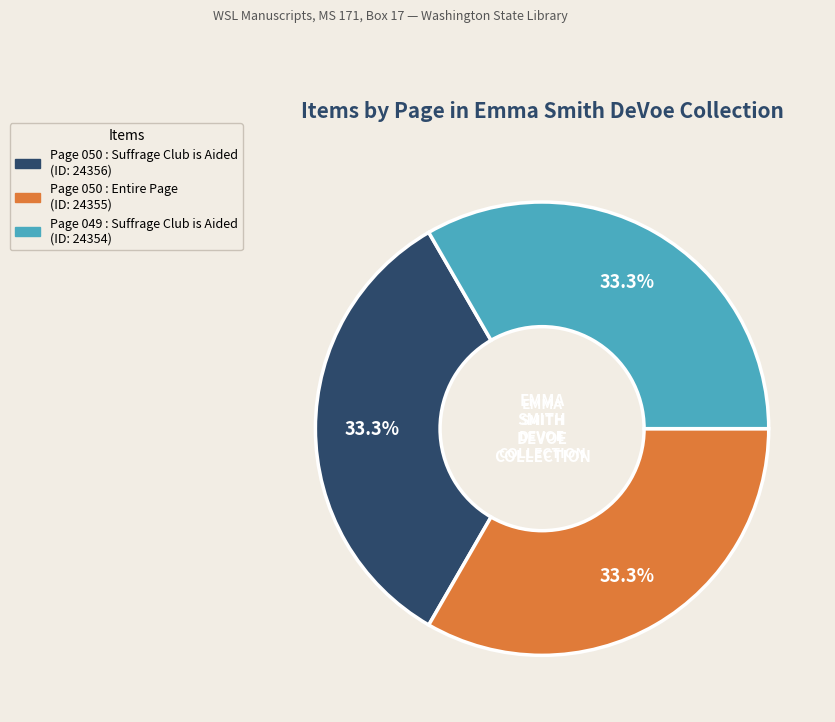

The Page 050 : Entire Page slice represents 33% of the pie. True or false?

True